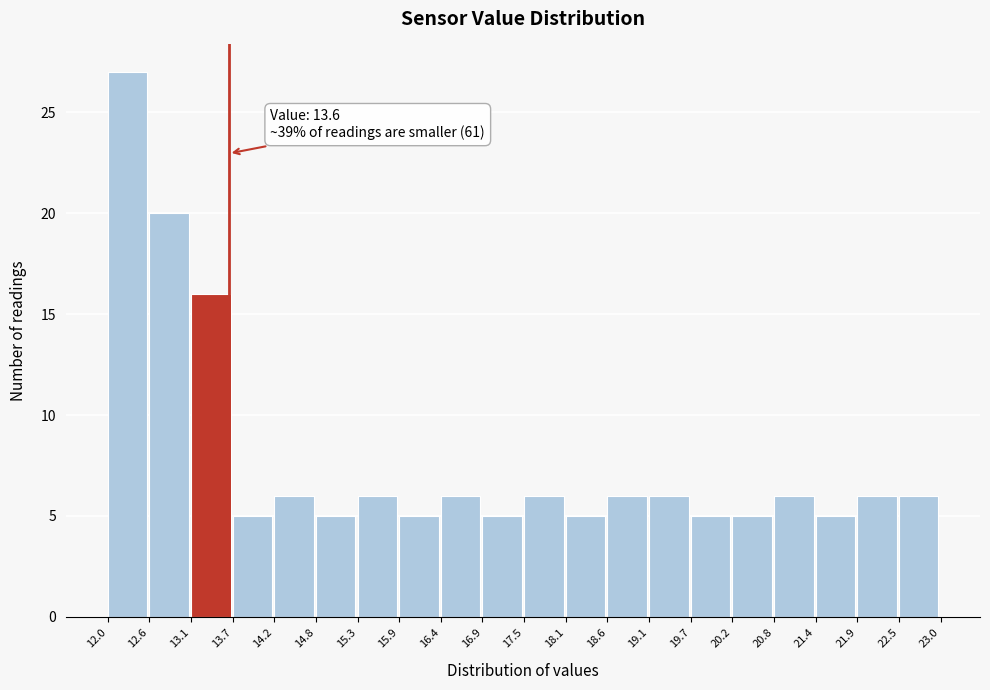

Over which range of the x-axis is the bar tallest?

12.0 to 12.6